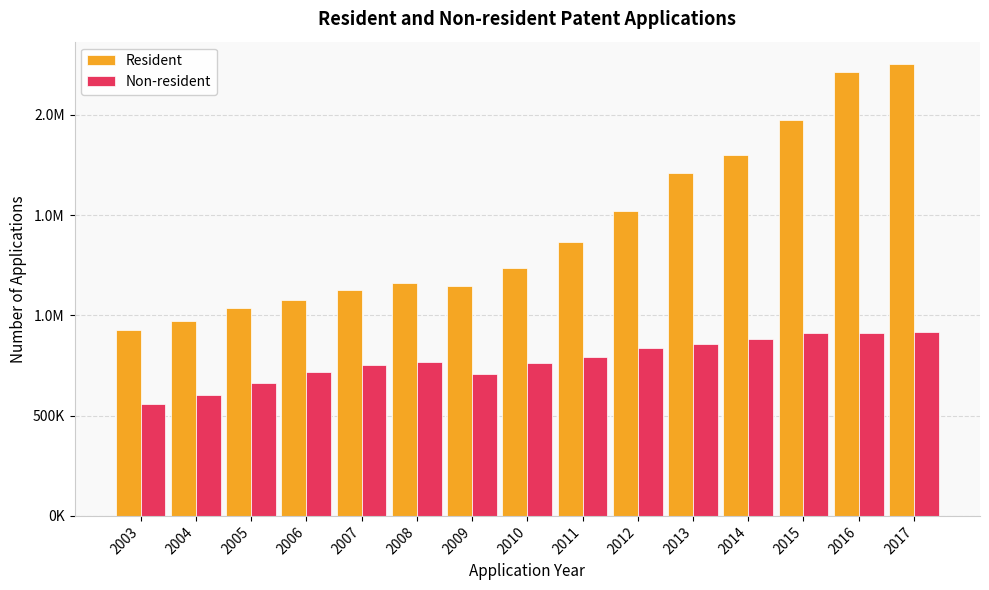

Which has a higher value, 2014 or 2004?

2014